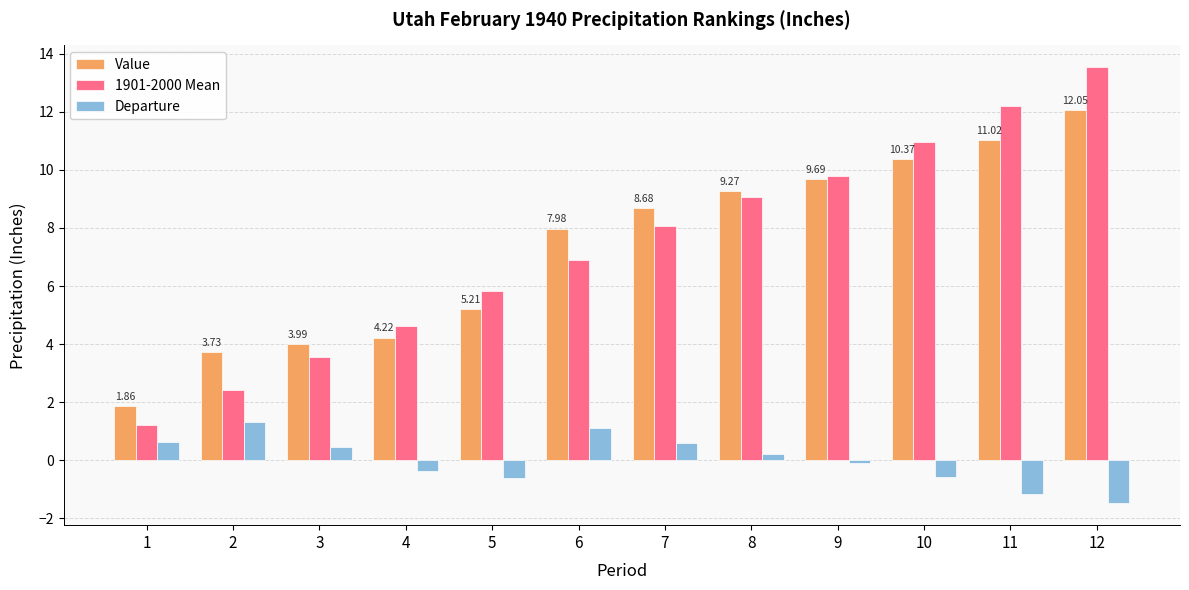

True or false: 1901-2000 Mean has a value of 5.3 at 3.

False